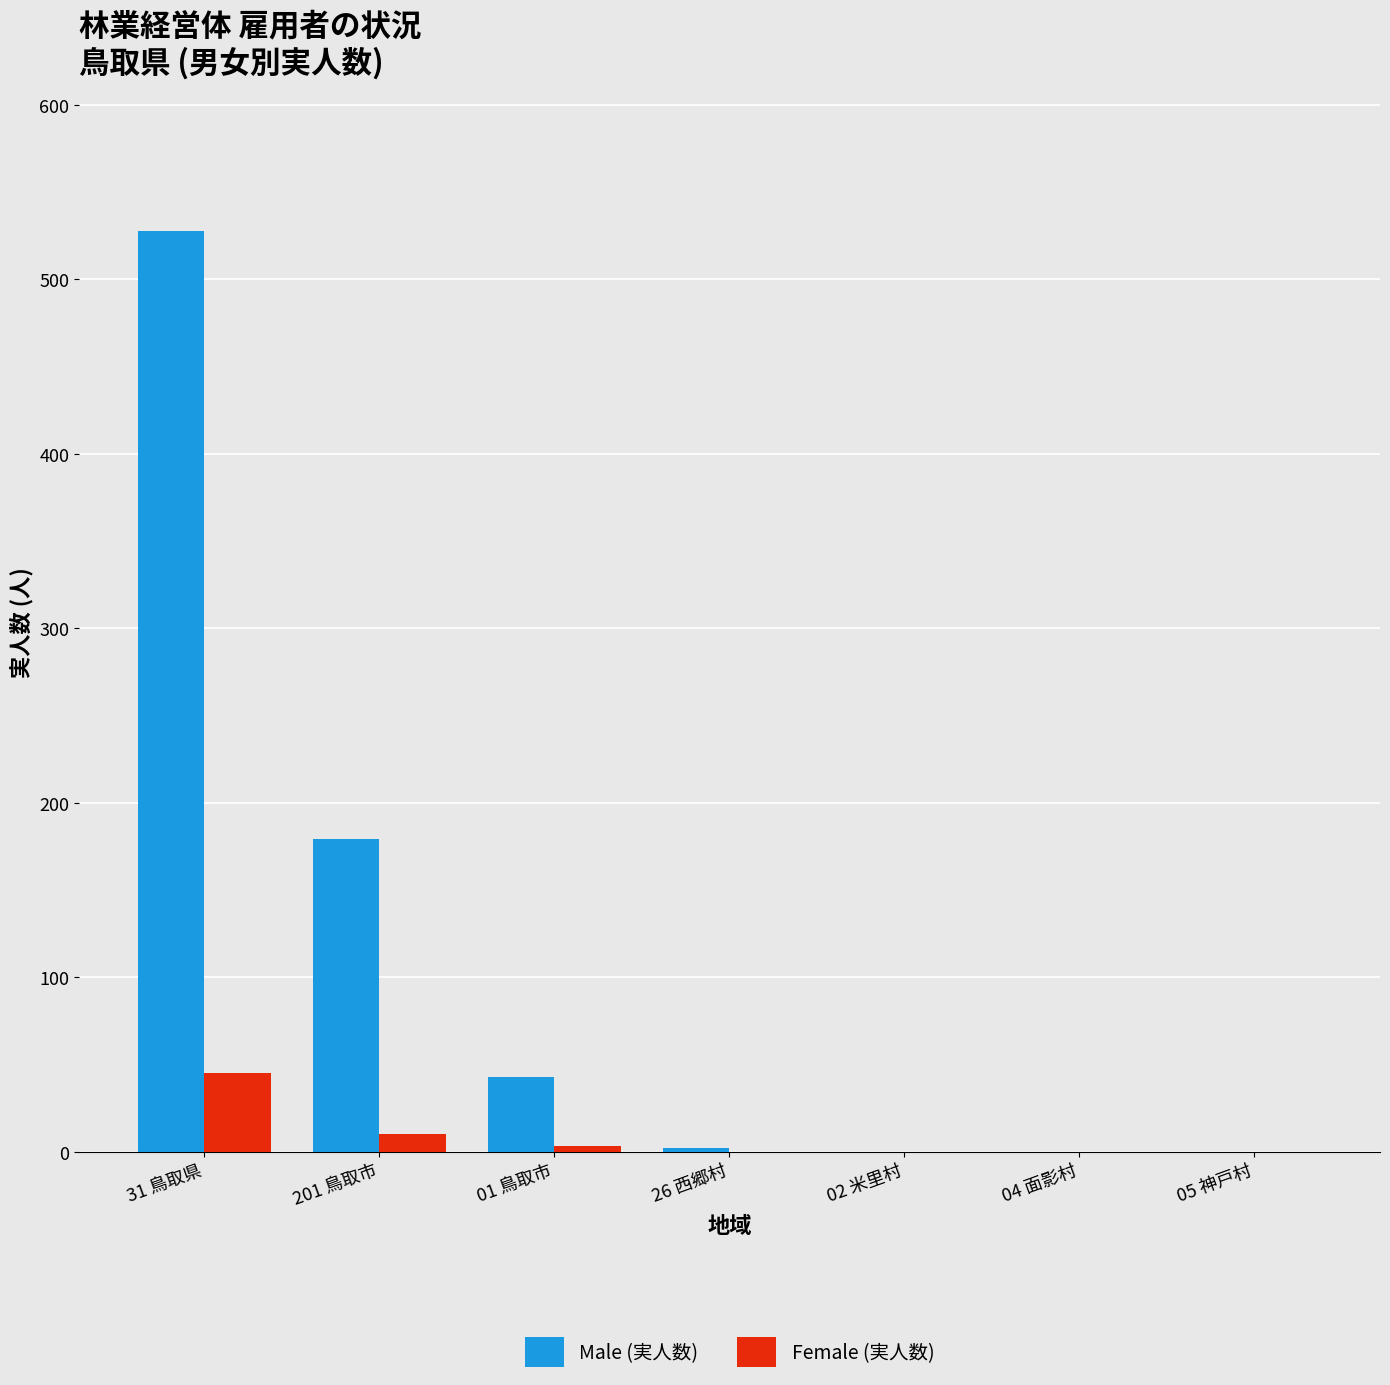

The Male (実人数) series shows 69 at 201 鳥取市. True or false?

False